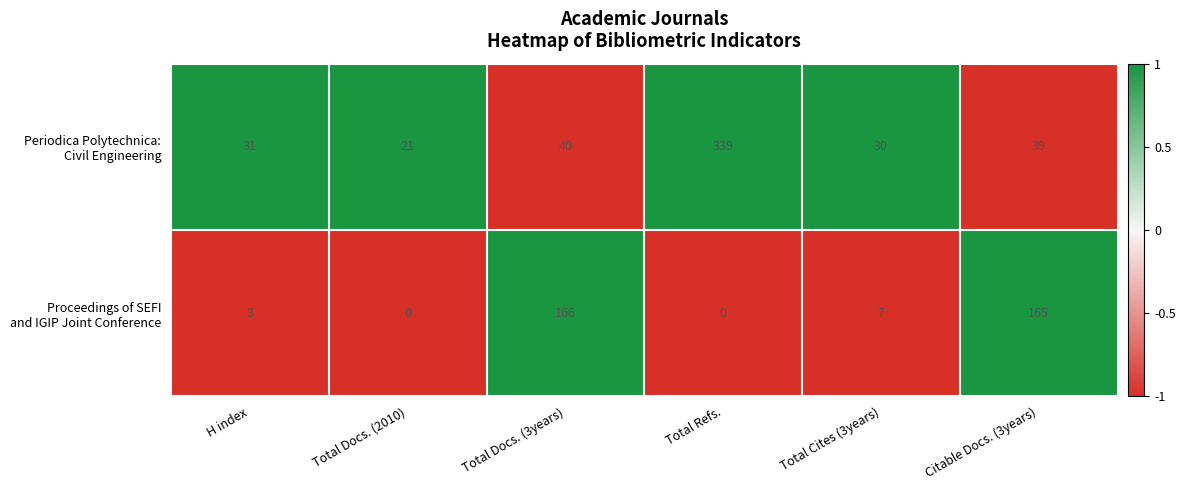

What is the total value across all series at Total Cites (3years)?

37